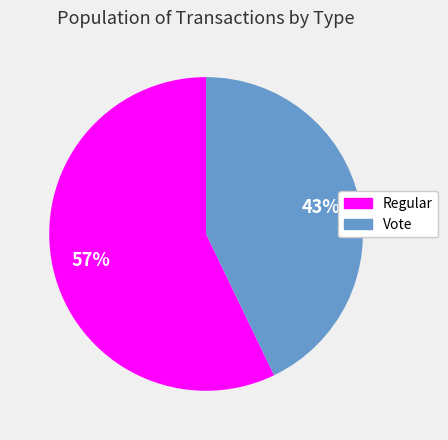

To the nearest percent, what is the difference between the largest and smallest slice percentages?

14%